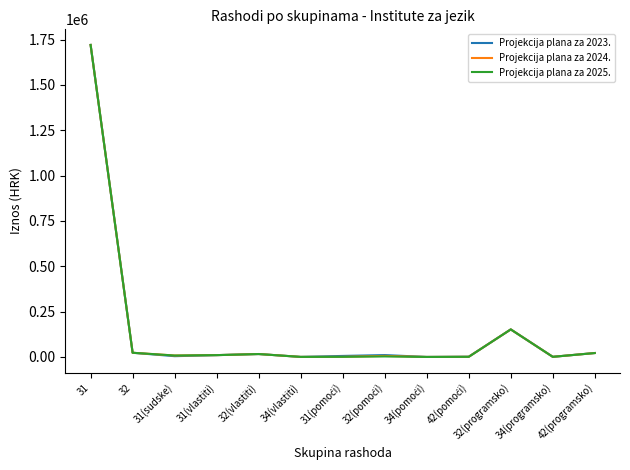

The value of Projekcija plana za 2024. at 31 is 1720583.7. True or false?

True